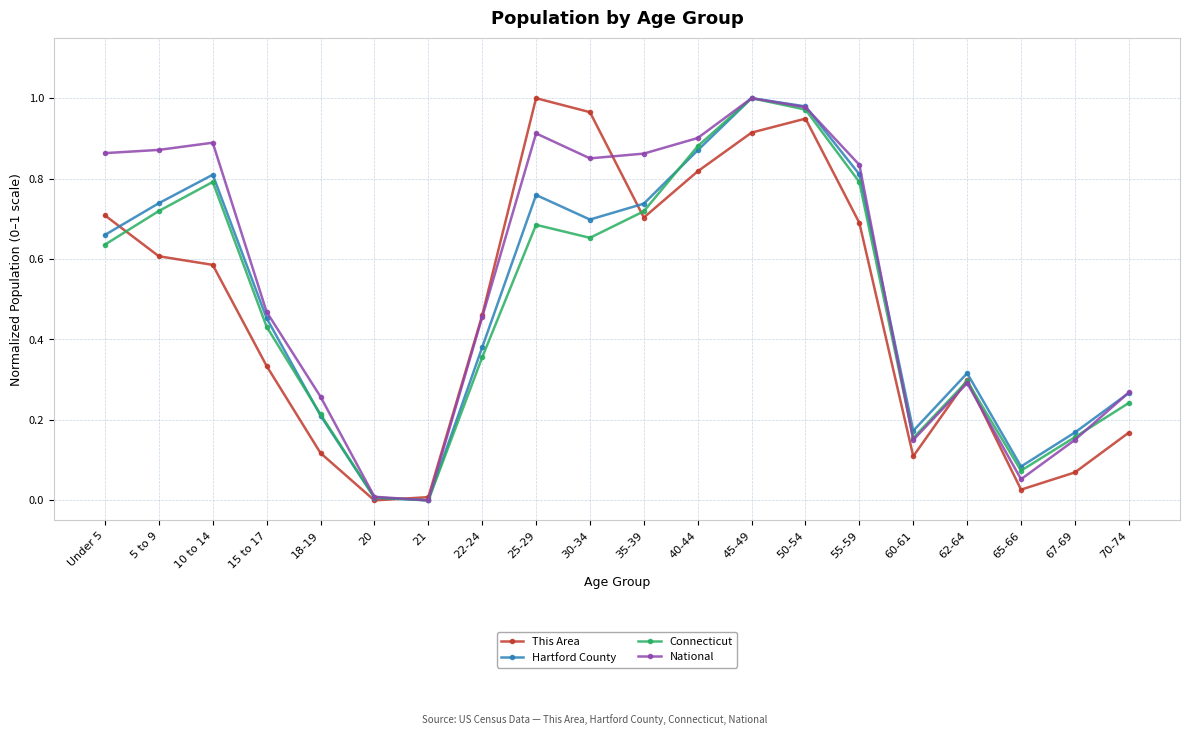

List the series in order of their overall mean, lowest first.

This Area, Connecticut, Hartford County, National